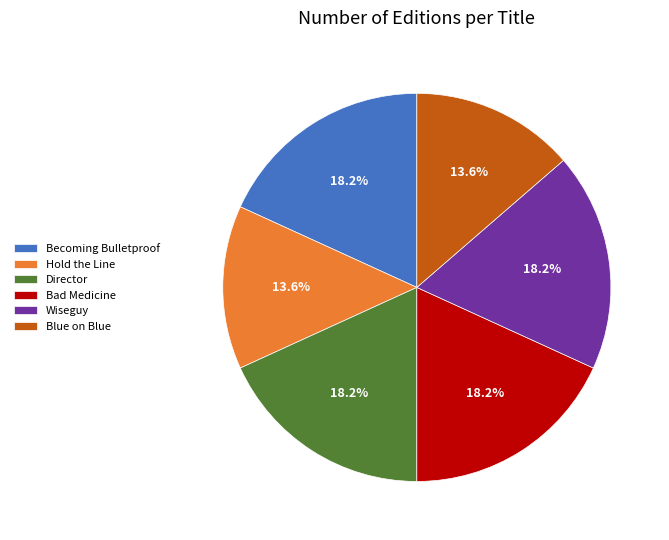

Is the sum of Director and Blue on Blue greater than half?

No